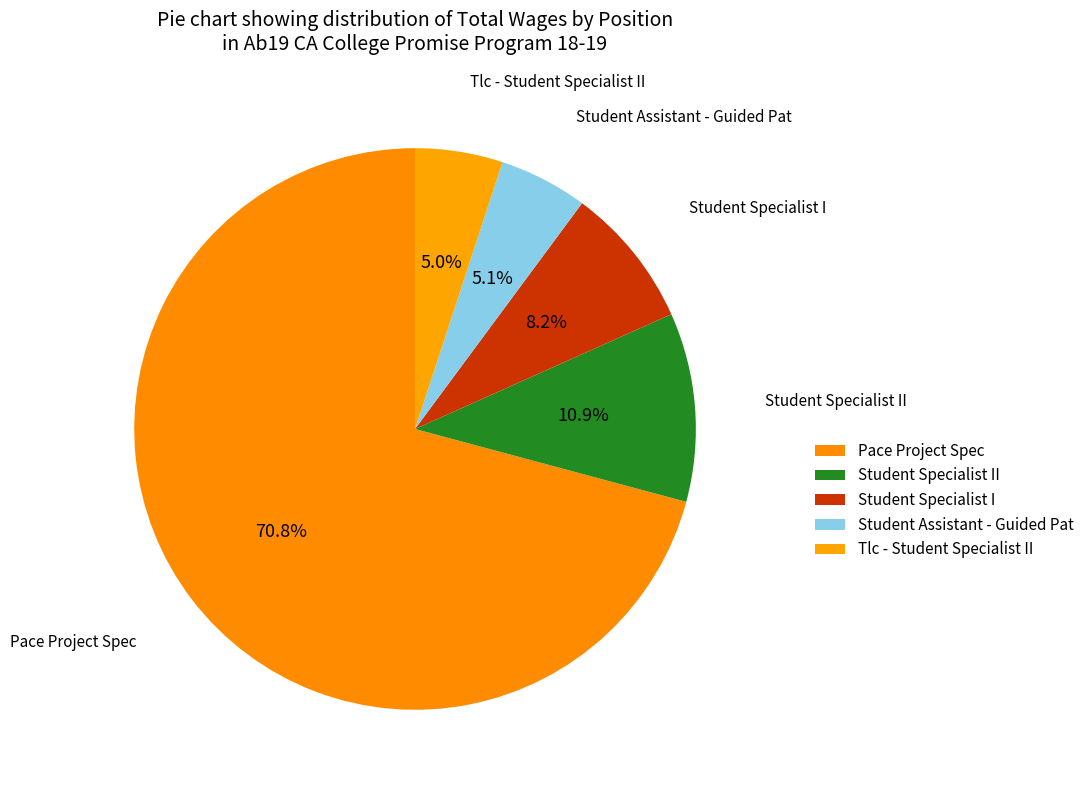

What percentage do Student Specialist II and Student Specialist I together represent?

19.0%